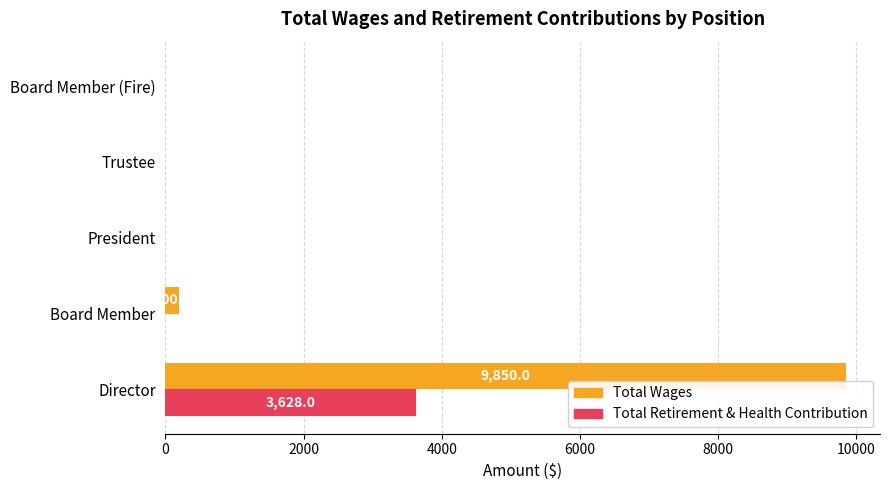

Which series has the largest total across all categories?

Total Wages